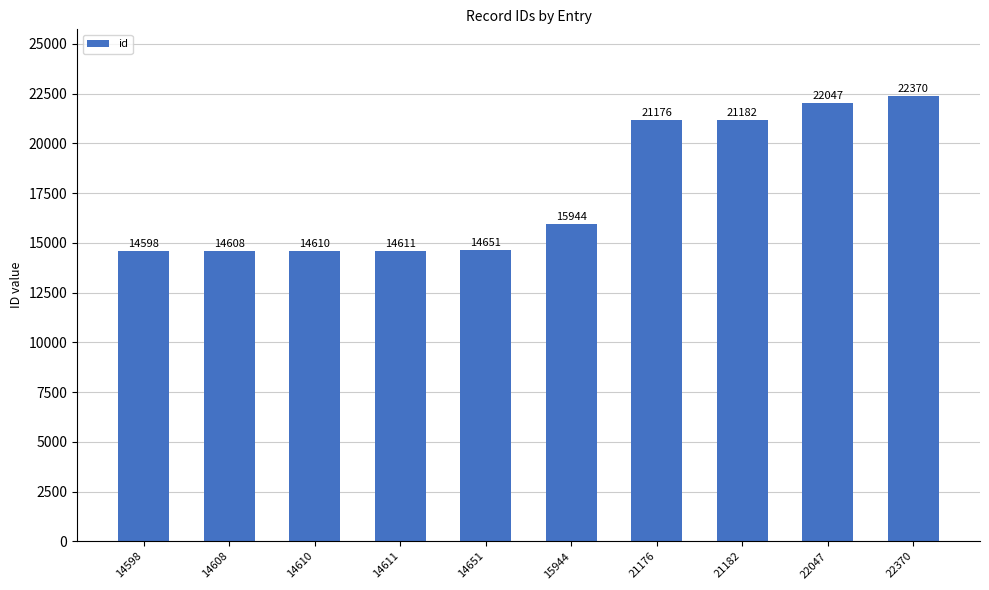

At which category does the chart reach its peak across all series?

22370